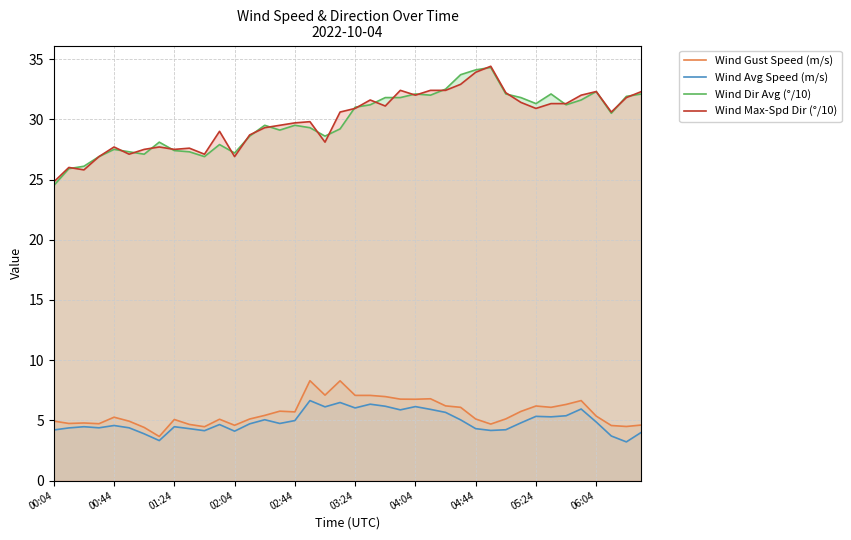

How many series are shown in this chart?

4